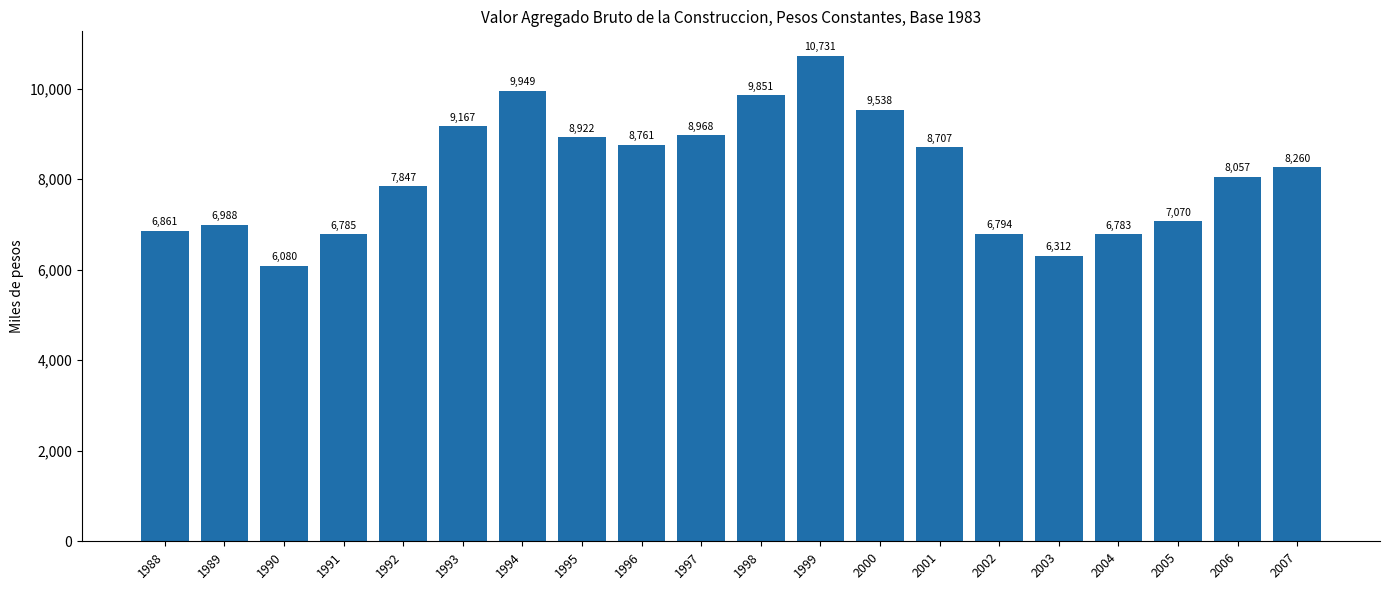

What is the value of the 14th bar from the left?

8707